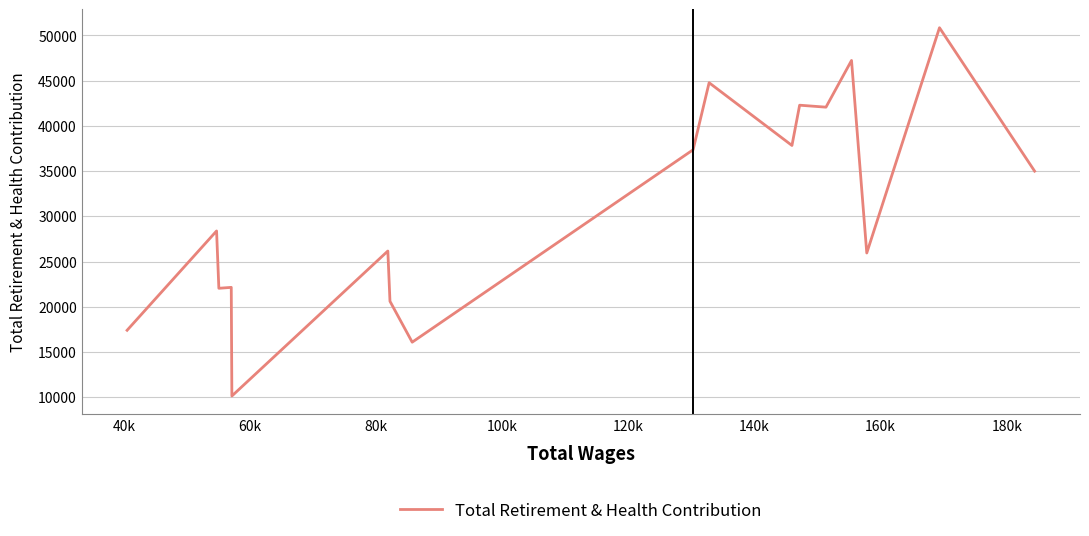

What is the maximum value shown in the chart?

50839